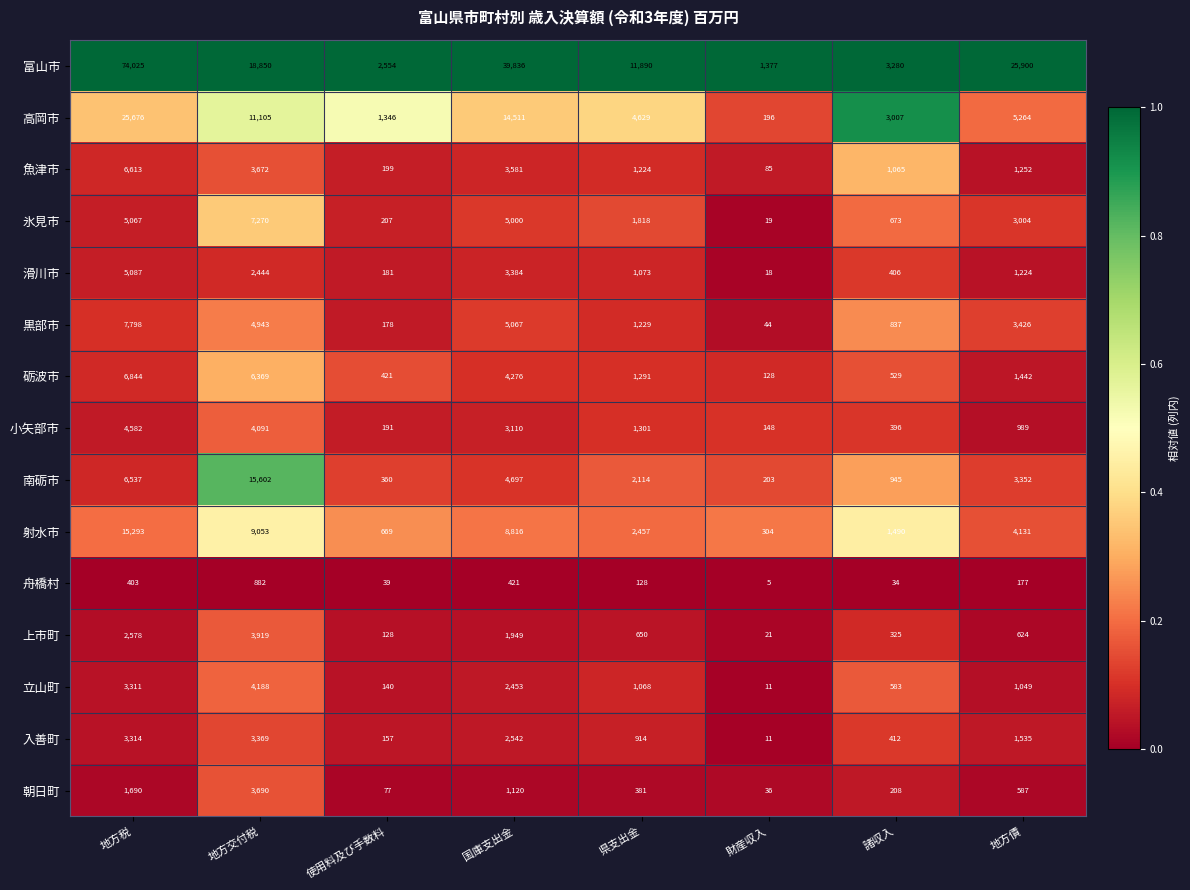

The 入善町 series shows 2219 at 地方債. True or false?

False